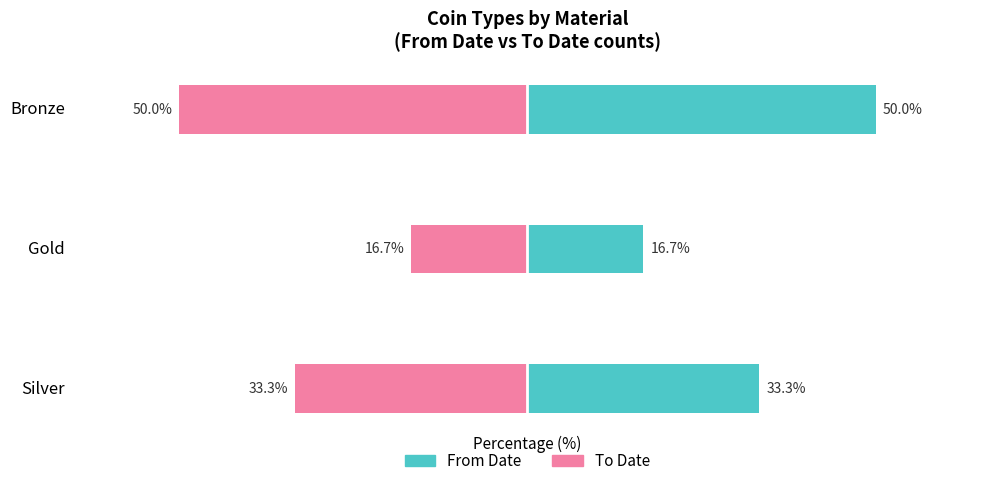

Are the bars grouped side by side (vs. stacked)?

Yes